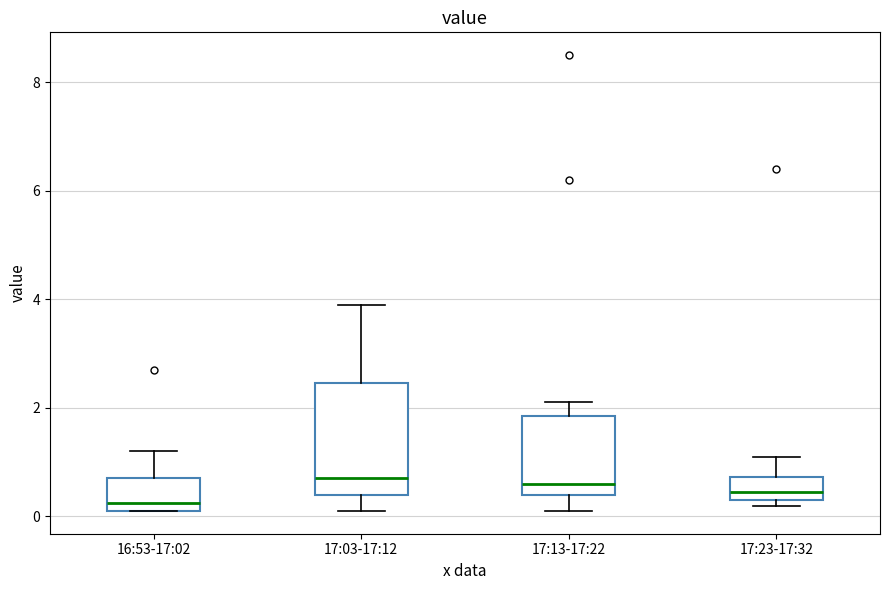

Where does the upper whisker of the box for 17:23-17:32 end on the y-axis? The values are not printed on the chart, so give them approximately, as read against the axis.

1.2